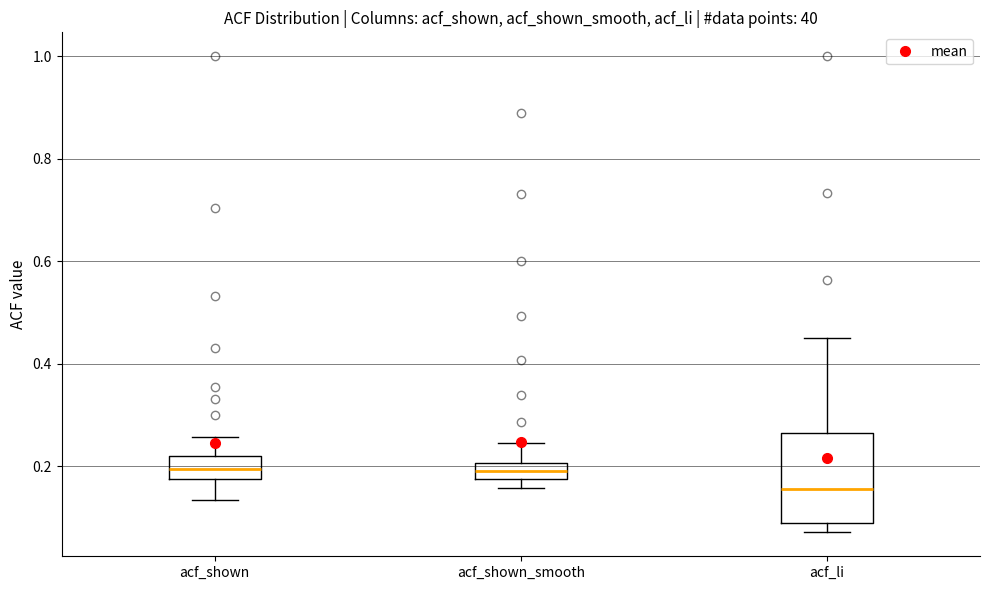

Where is the lower edge of the box for acf_shown_smooth on the y-axis? The values are not printed on the chart, so give them approximately, as read against the axis.

0.18